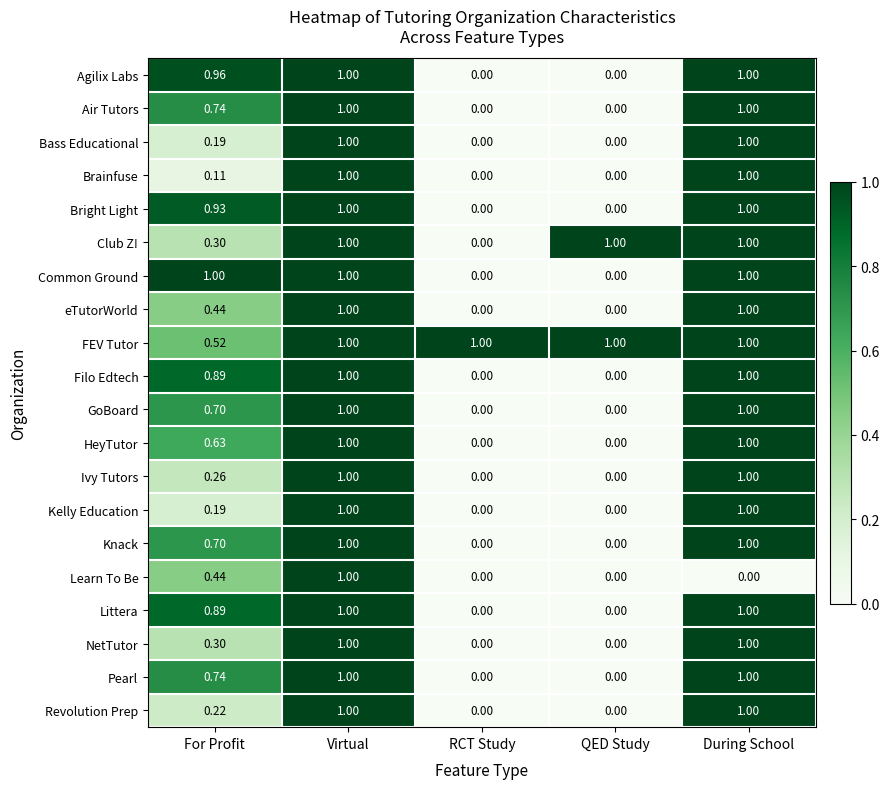

How many distinct data groups are displayed?

20